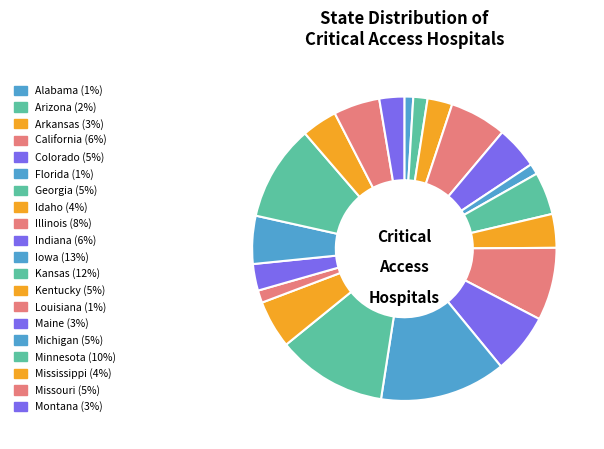

Is Florida the majority of the pie?

No